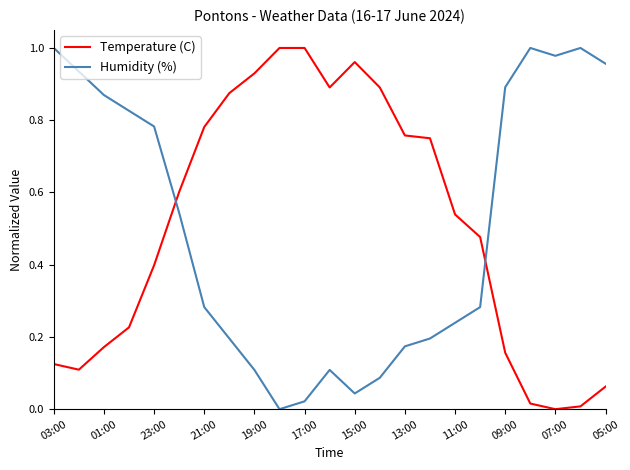

How many times do Temperature (C) and Humidity (%) cross each other?

2